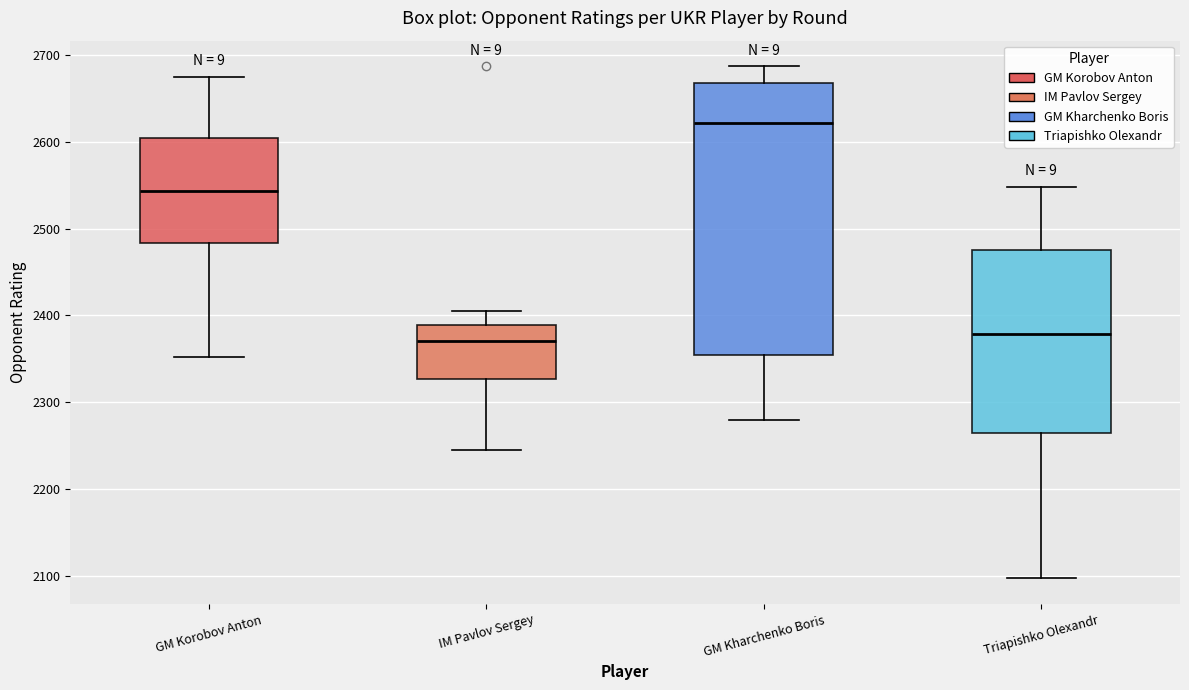

Which box's median line is the highest?

GM Kharchenko Boris